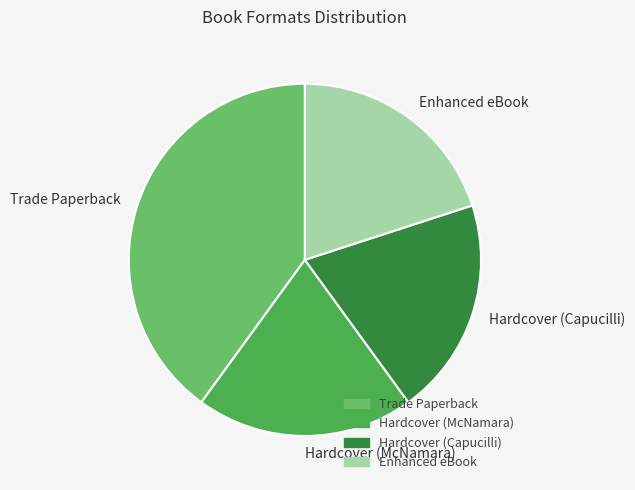

Which slice is the largest?

Trade Paperback